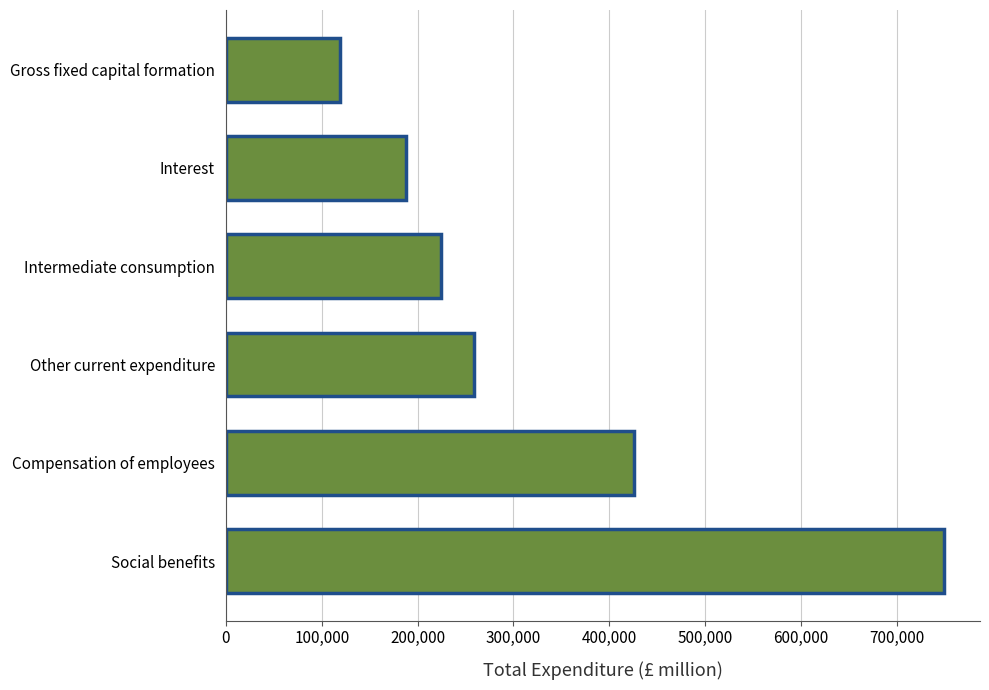

What is the change in value from Compensation of employees to Interest?

-237696